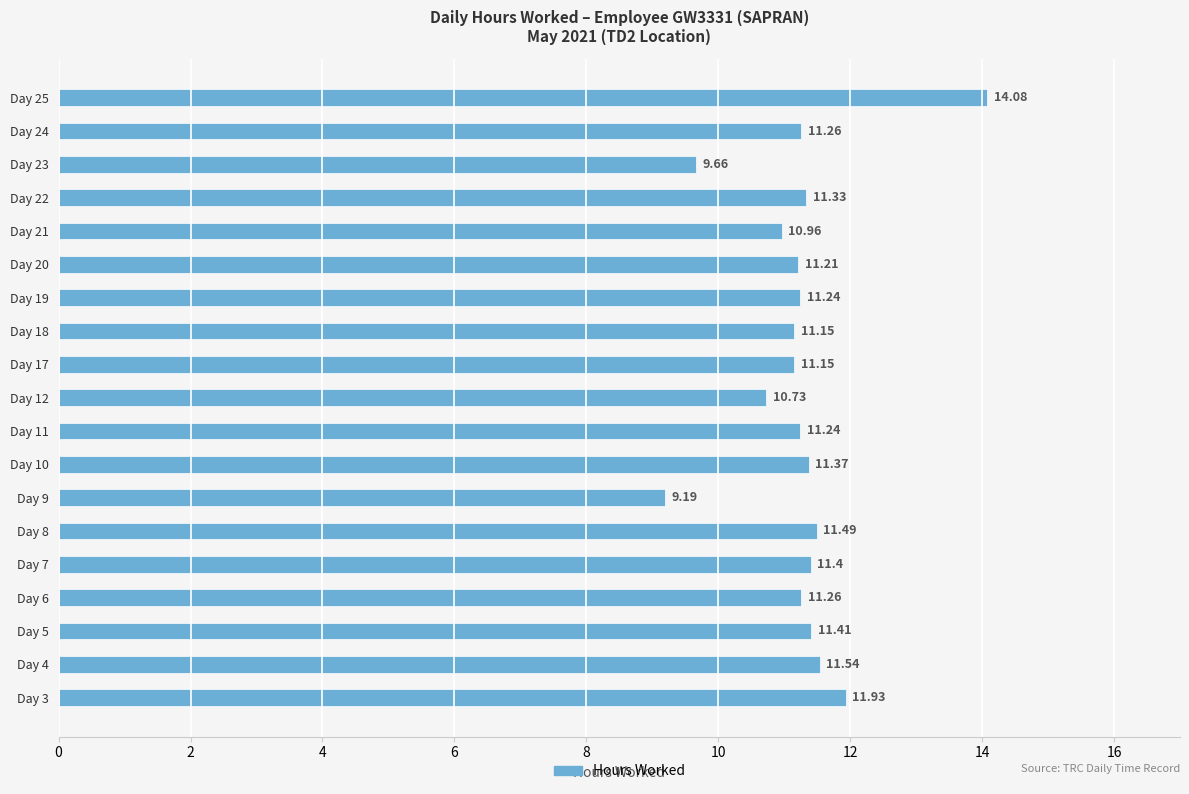

What is the sum of the values at Day 23 and Day 24?

20.9